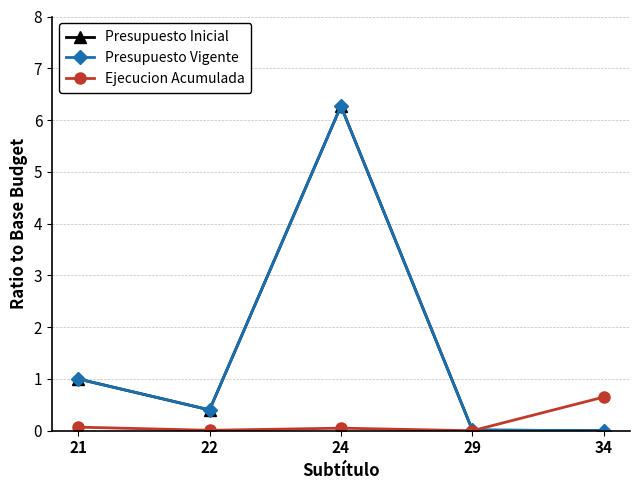

Which series has the largest total across all categories?

Presupuesto Inicial